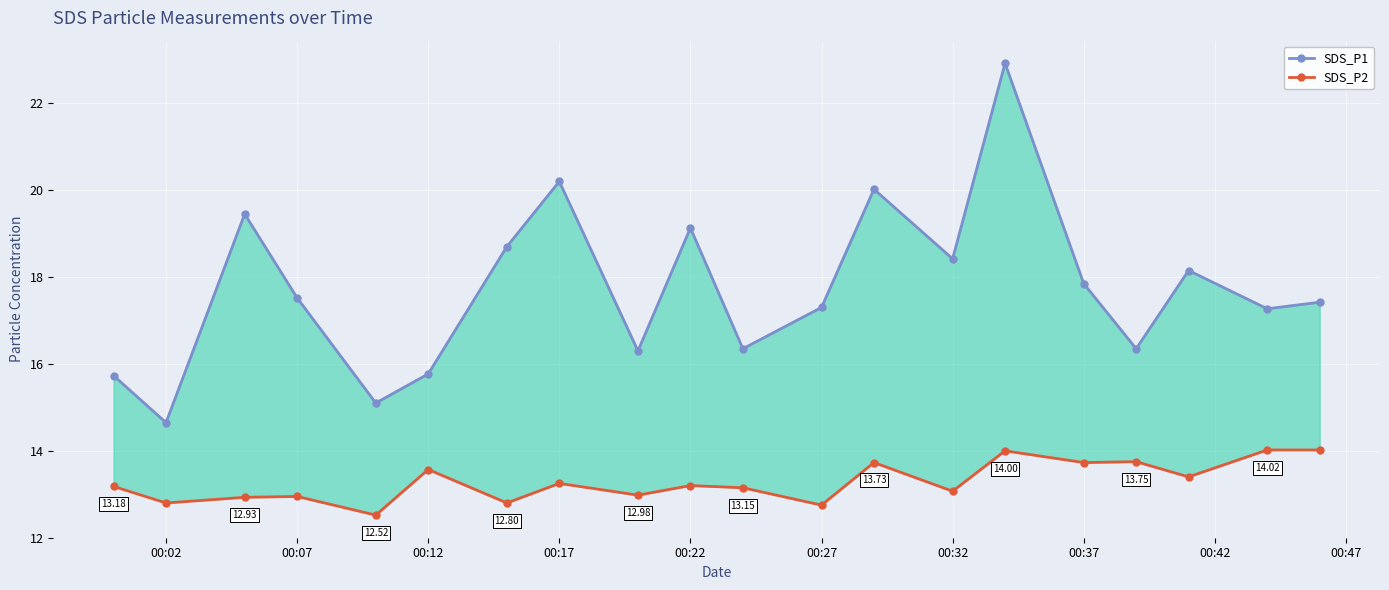

What is the average value of the SDS_P1 series?

17.7